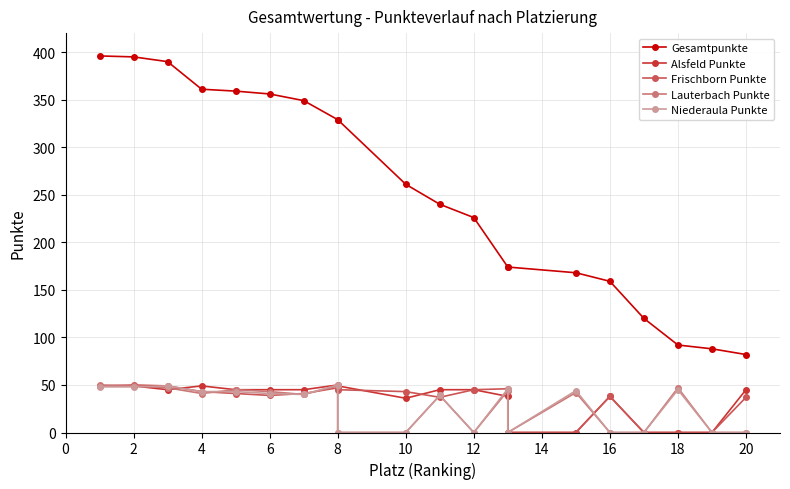

True or false: Lauterbach Punkte and Gesamtpunkte intersect in this chart.

False